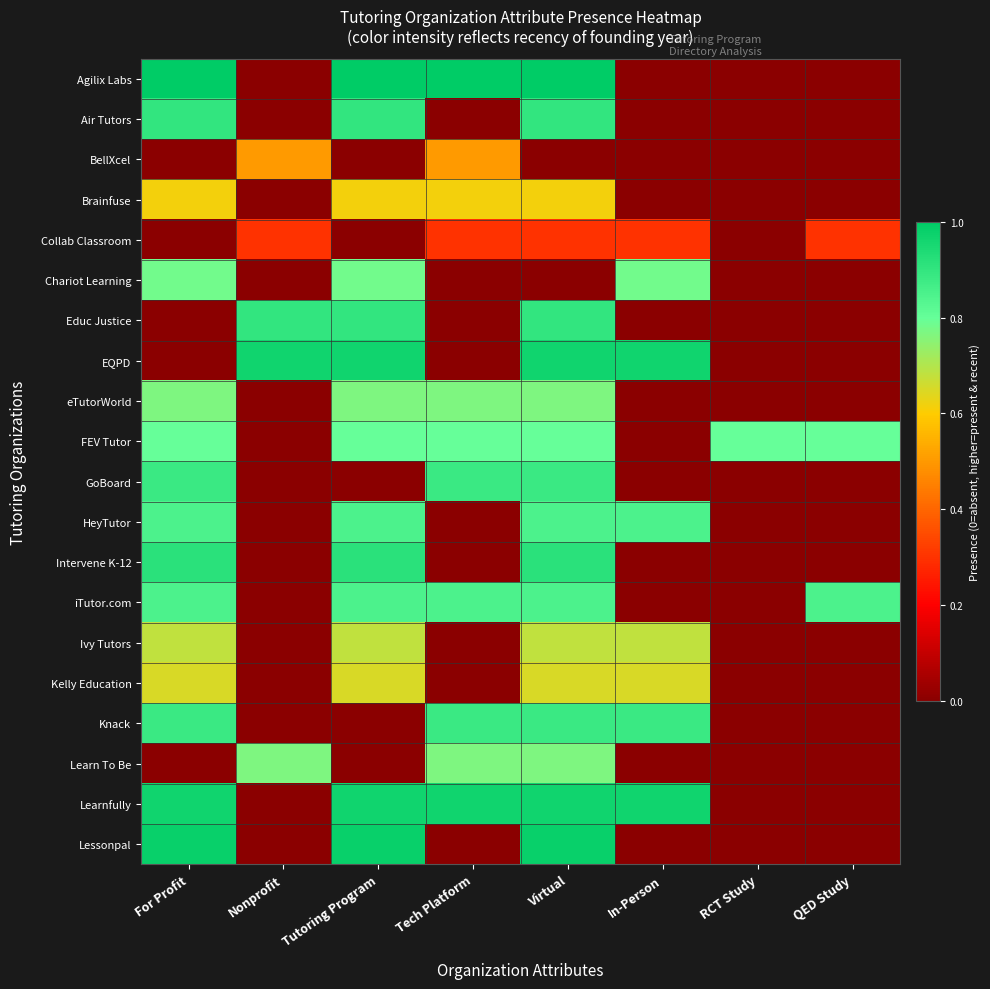

Count the number of data series in this chart.

20